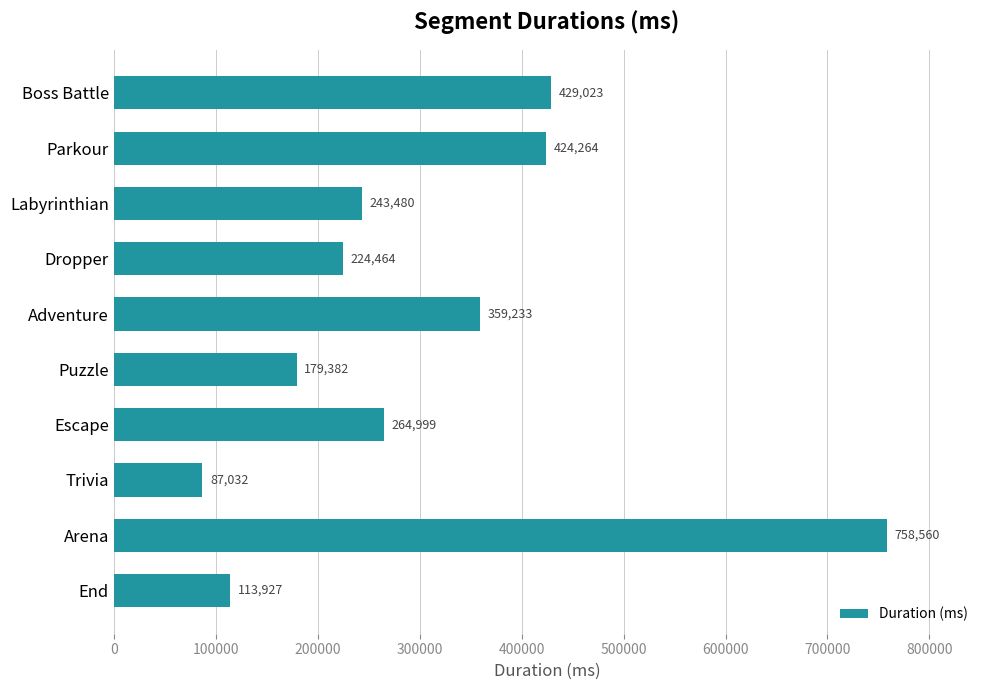

List the labels in order of value, largest first.

Arena, Boss Battle, Parkour, Adventure, Escape, Labyrinthian, Dropper, Puzzle, End, Trivia